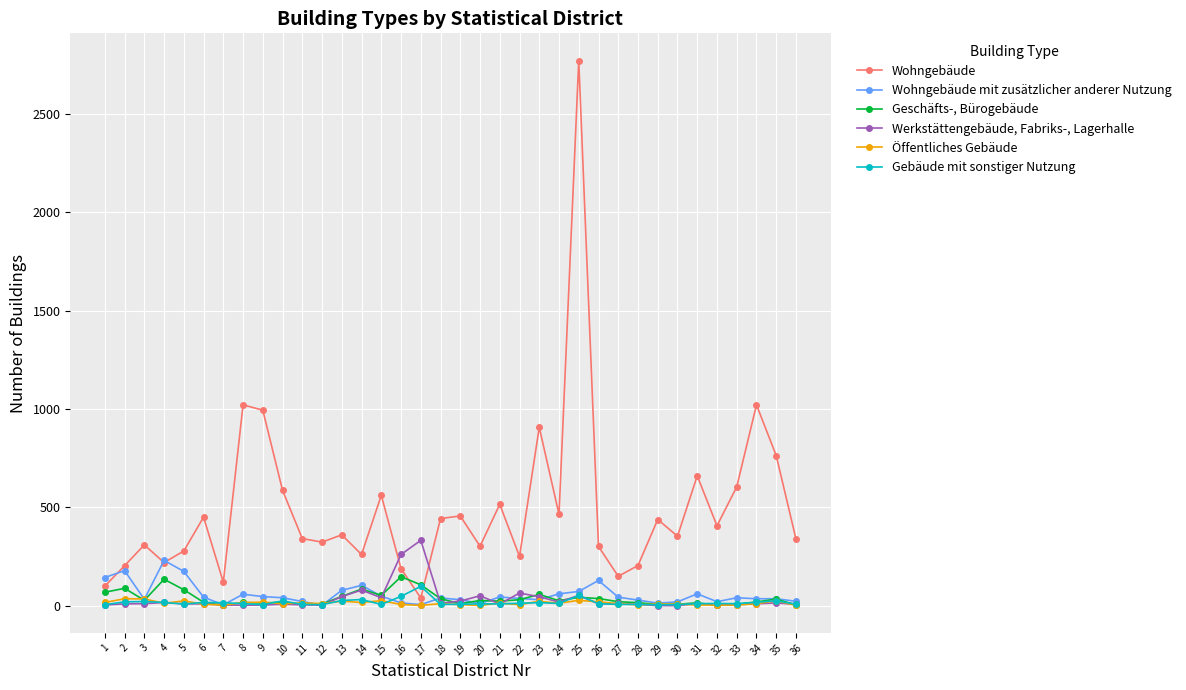

Which series has the widest spread of values?

Wohngebäude